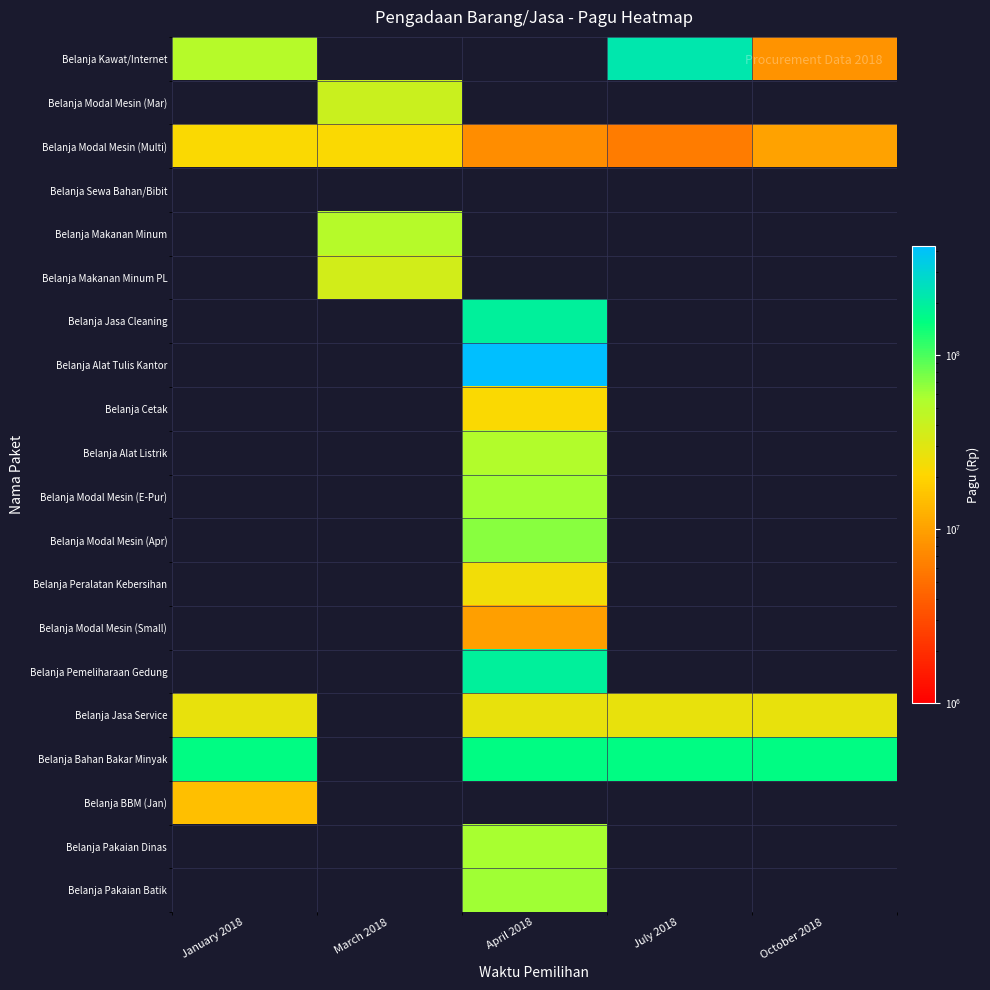

Reading right to left, what are all the values shown in this chart?

Belanja Kawat/Internet: October 2018=8400000	July 2018=222288000	April 2018=0	March 2018=0	January 2018=49680000
Belanja Modal Mesin (Mar): October 2018=0	July 2018=0	April 2018=0	March 2018=39930000	January 2018=0
Belanja Modal Mesin (Multi): October 2018=10276530	July 2018=6090656	April 2018=7700000	March 2018=21731600	January 2018=21780000
Belanja Sewa Bahan/Bibit: October 2018=0	July 2018=0	April 2018=0	March 2018=0	January 2018=0
Belanja Makanan Minum: October 2018=0	July 2018=0	April 2018=0	March 2018=50000000	January 2018=0
Belanja Makanan Minum PL: October 2018=0	July 2018=0	April 2018=0	March 2018=35970000	January 2018=0
Belanja Jasa Cleaning: October 2018=0	July 2018=0	April 2018=193231500	March 2018=0	January 2018=0
Belanja Alat Tulis Kantor: October 2018=0	July 2018=0	April 2018=427158672	March 2018=0	January 2018=0
Belanja Cetak: October 2018=0	July 2018=0	April 2018=21950000	March 2018=0	January 2018=0
Belanja Alat Listrik: October 2018=0	July 2018=0	April 2018=52146920	March 2018=0	January 2018=0
Belanja Modal Mesin (E-Pur): October 2018=0	July 2018=0	April 2018=59251800	March 2018=0	January 2018=0
Belanja Modal Mesin (Apr): October 2018=0	July 2018=0	April 2018=70160000	March 2018=0	January 2018=0
Belanja Peralatan Kebersihan: October 2018=0	July 2018=0	April 2018=24279500	March 2018=0	January 2018=0
Belanja Modal Mesin (Small): October 2018=0	July 2018=0	April 2018=9812000	March 2018=0	January 2018=0
Belanja Pemeliharaan Gedung: October 2018=0	July 2018=0	April 2018=191842447	March 2018=0	January 2018=0
Belanja Jasa Service: October 2018=27250000	July 2018=27250000	April 2018=27250000	March 2018=0	January 2018=27250000
Belanja Bahan Bakar Minyak: October 2018=159525000	July 2018=159525000	April 2018=159525000	March 2018=0	January 2018=159525000
Belanja BBM (Jan): October 2018=0	July 2018=0	April 2018=0	March 2018=0	January 2018=14850000
Belanja Pakaian Dinas: October 2018=0	July 2018=0	April 2018=58327500	March 2018=0	January 2018=0
Belanja Pakaian Batik: October 2018=0	July 2018=0	April 2018=60350000	March 2018=0	January 2018=0